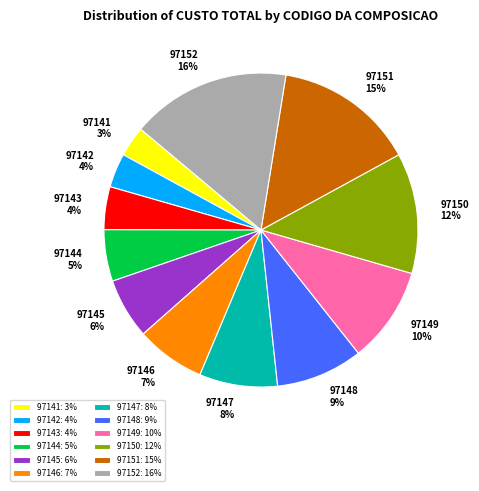

Does 97152 represent more than half of the total?

No